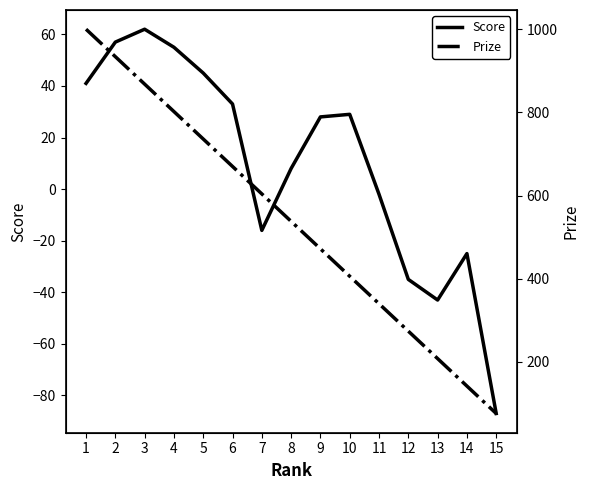

What is the sum of all Score values?

150